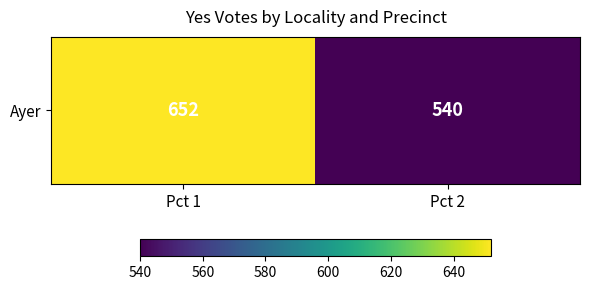

True or false: the data shows 540 at Pct 2.

True